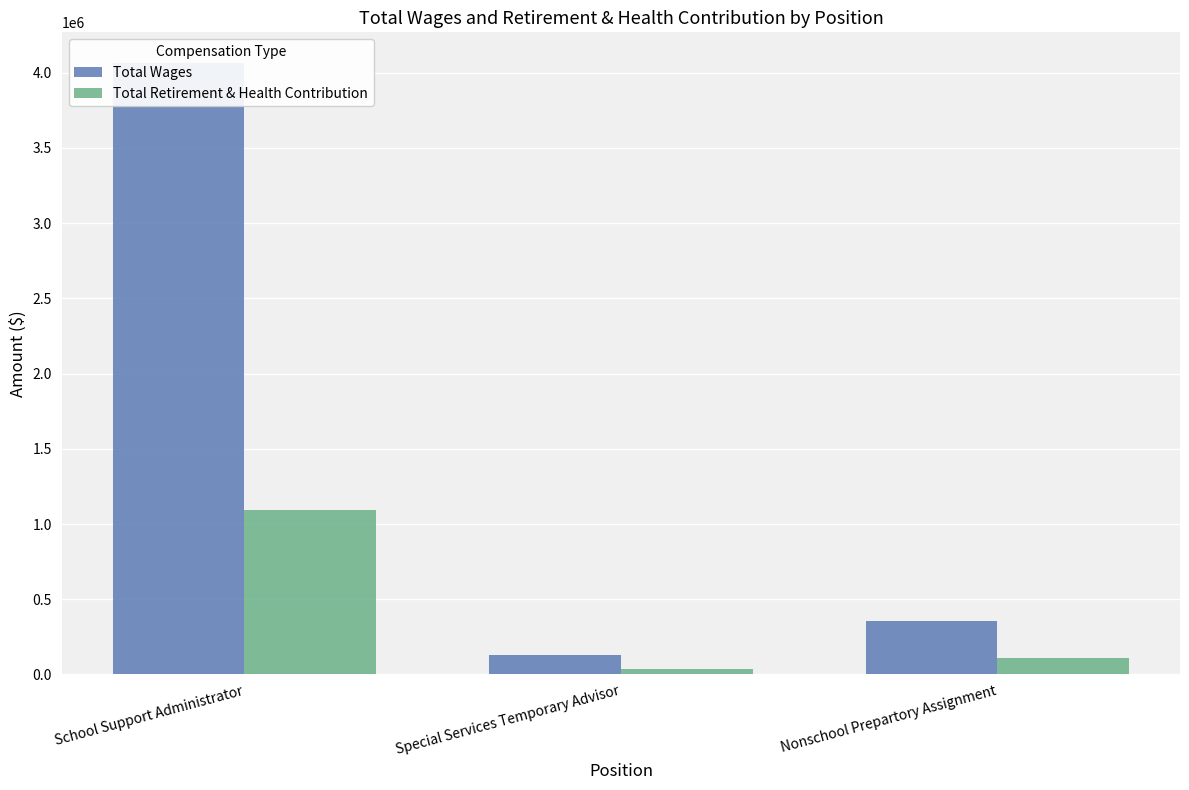

What are all the series names shown in the legend?

Total Wages, Total Retirement & Health Contribution